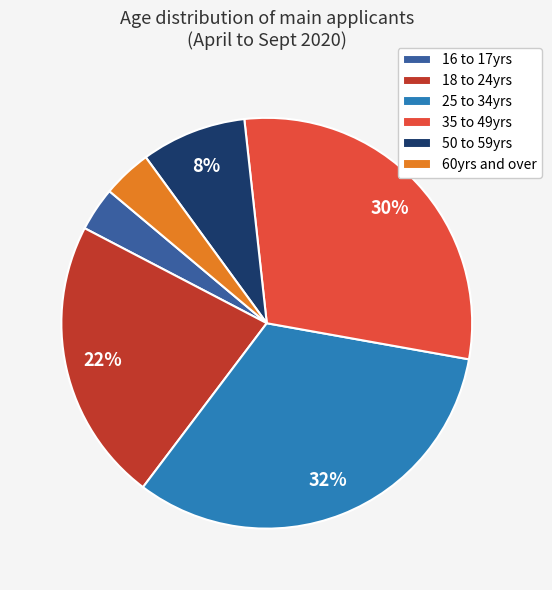

True or false: 16 to 17yrs accounts for 3% of the total.

True